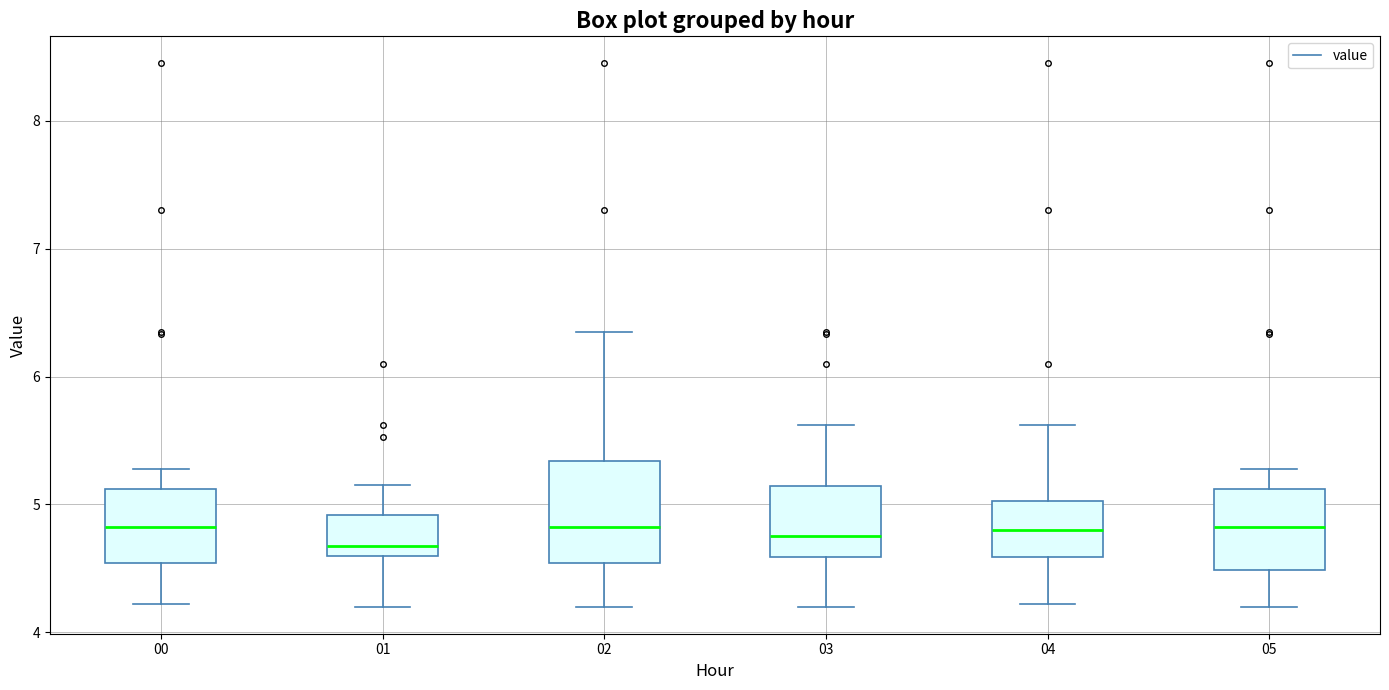

Comparing the boxes themselves (not the whiskers), which one is the tallest?

02